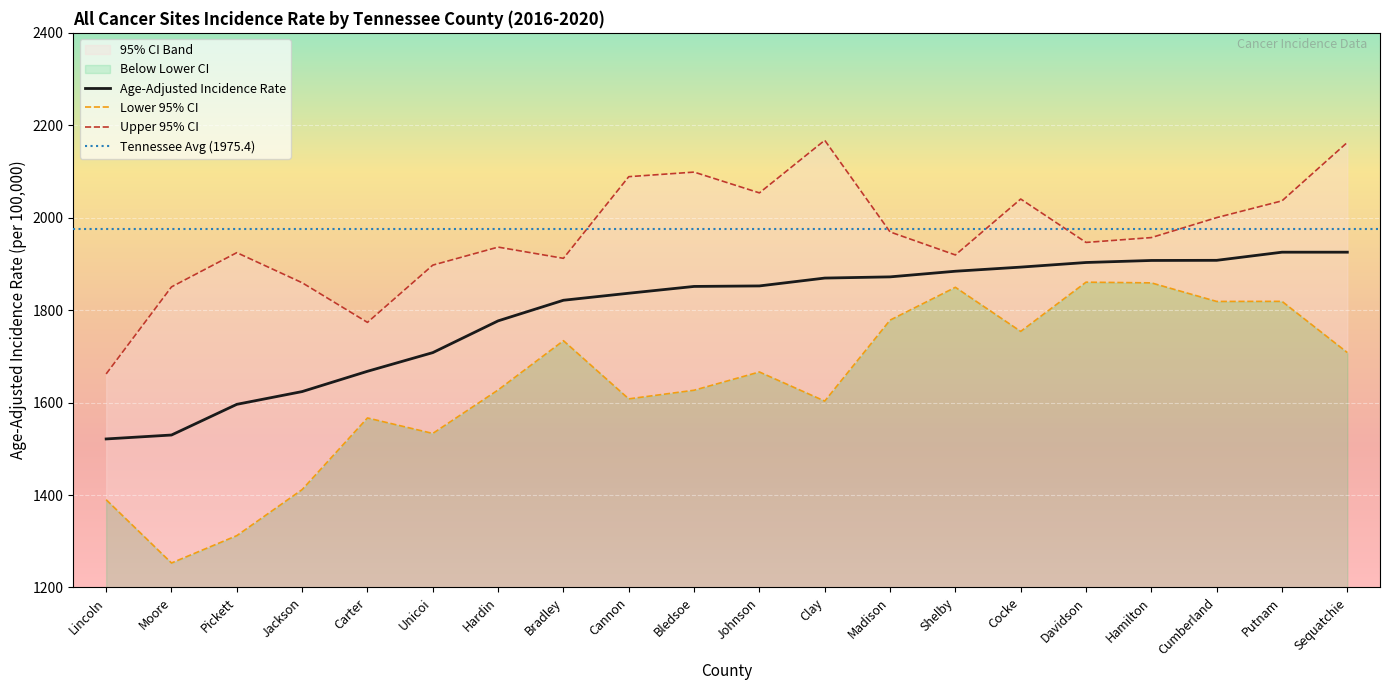

True or false: Lower 95% CI and Upper 95% CI cross at least once.

False